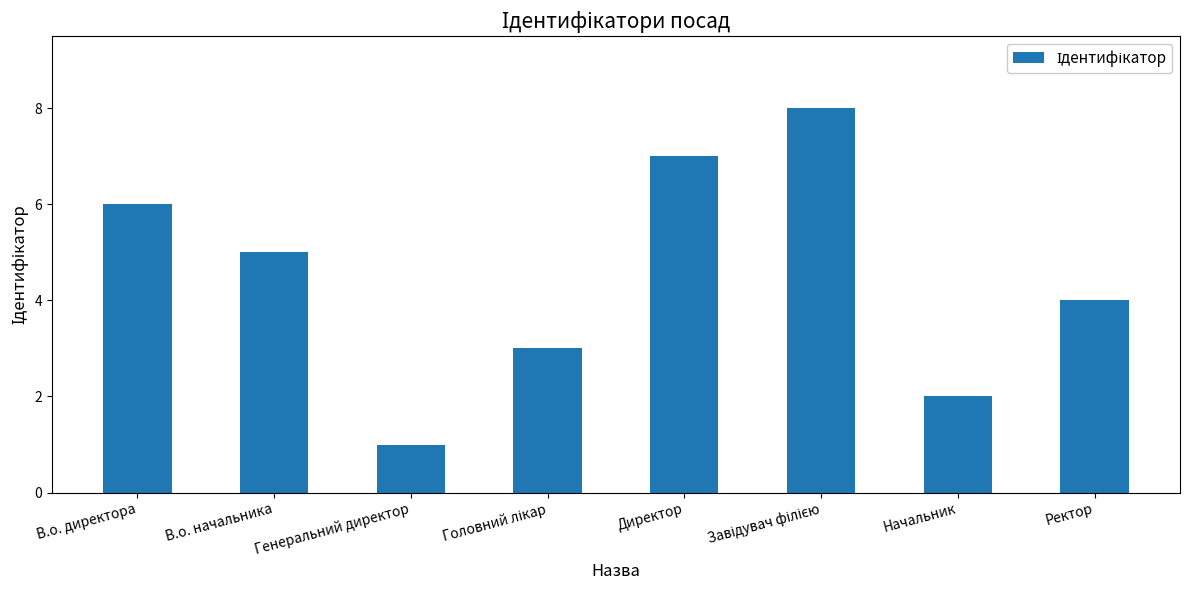

What is the change in value from Генеральний директор to Директор?

+6